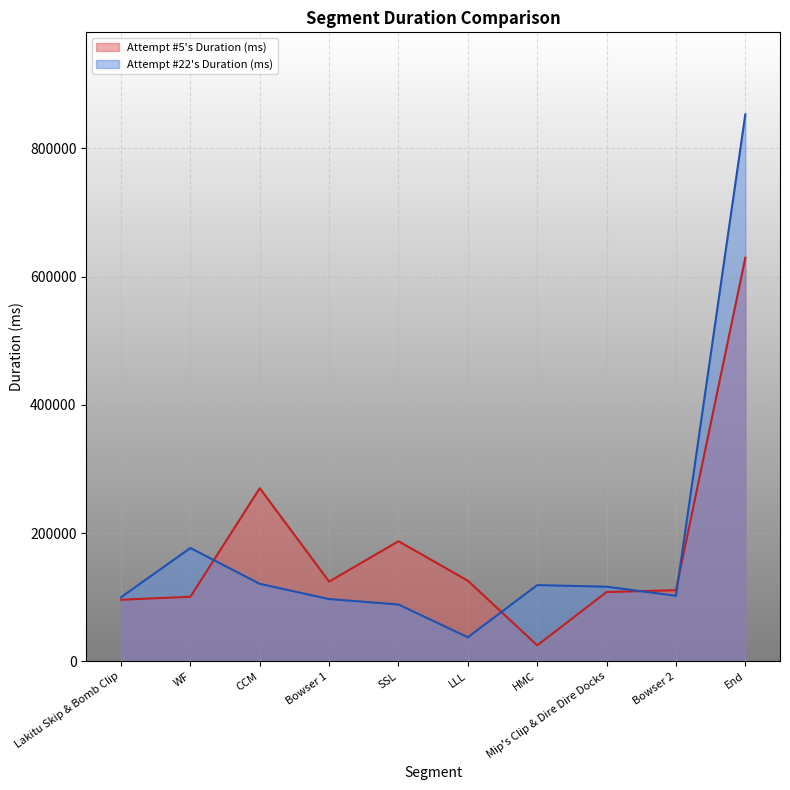

List the labels in order of Attempt #22's Duration (ms) value, smallest first.

LLL, SSL, Bowser 1, Lakitu Skip & Bomb Clip, Bowser 2, Mip's Clip & Dire Dire Docks, HMC, CCM, WF, End